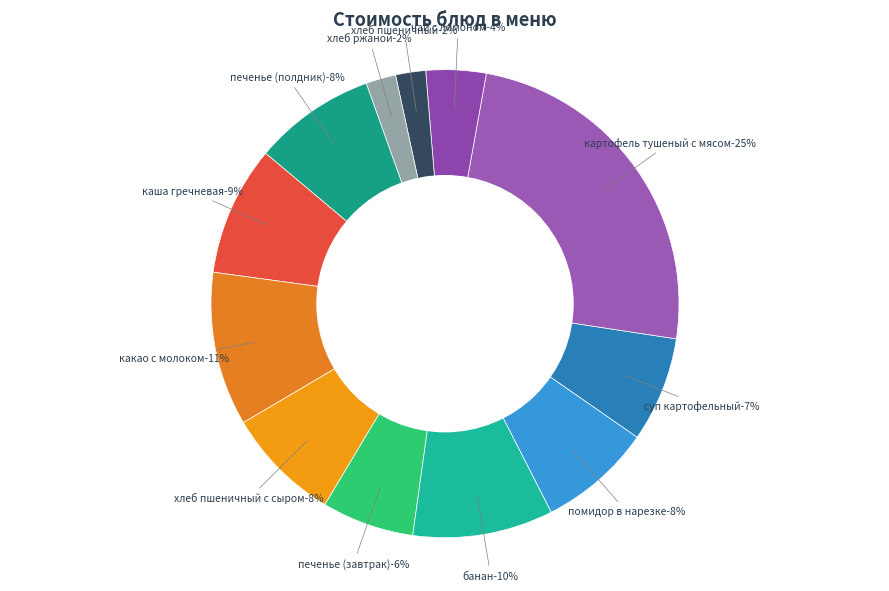

Rank the categories by value from highest to lowest.

картофель тушеный с мясом, какао с молоком, банан, каша гречневая, печенье (полдник), хлеб пшеничный с сыром, помидор в нарезке, суп картофельный, печенье (завтрак), чай с лимоном, хлеб пшеничный, хлеб ржаной